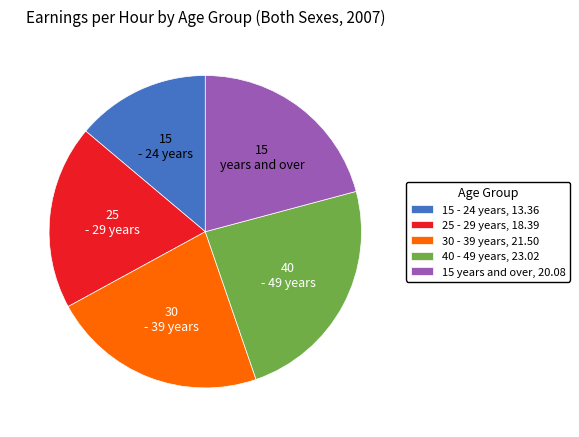

Is there a majority slice in this chart?

No